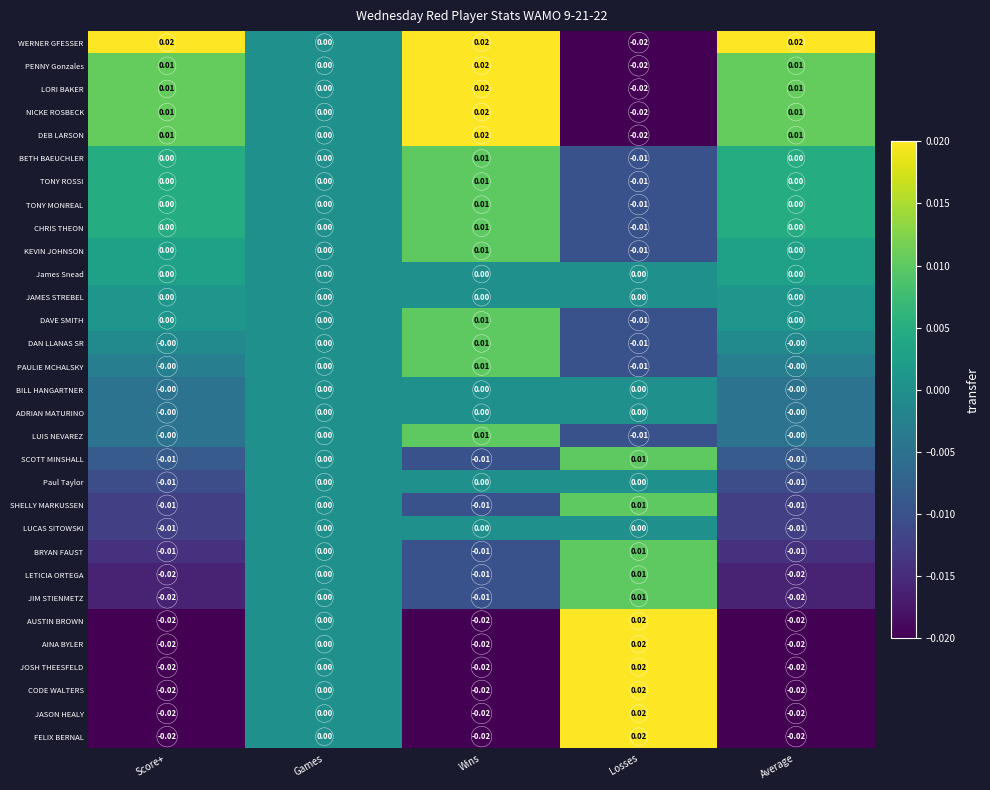

Which category has the highest value in the PAULIE MCHALSKY series?

Wins